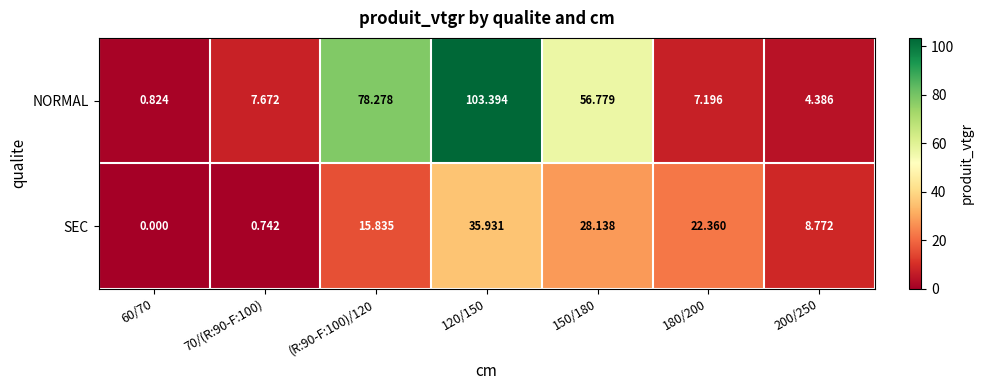

Rank the series by their average value, from highest to lowest.

NORMAL, SEC